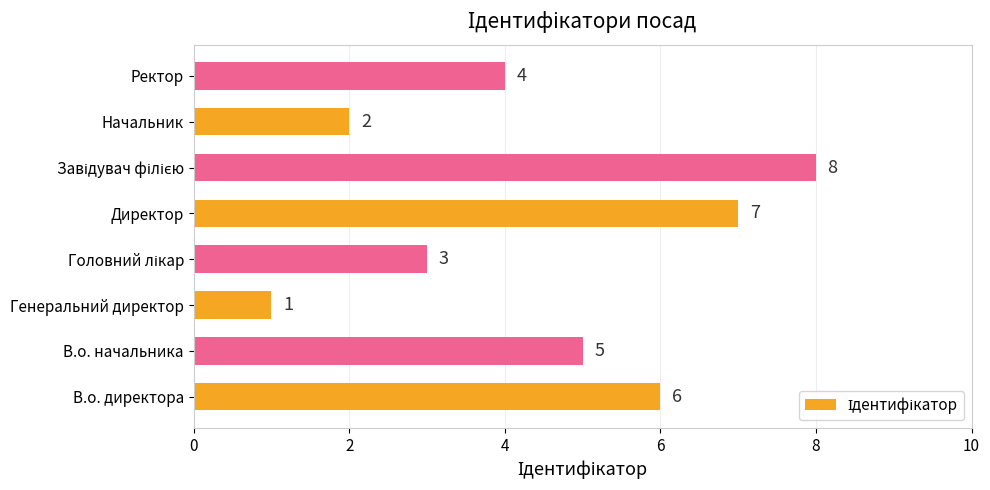

Between Ректор and Генеральний директор, which is larger?

Ректор